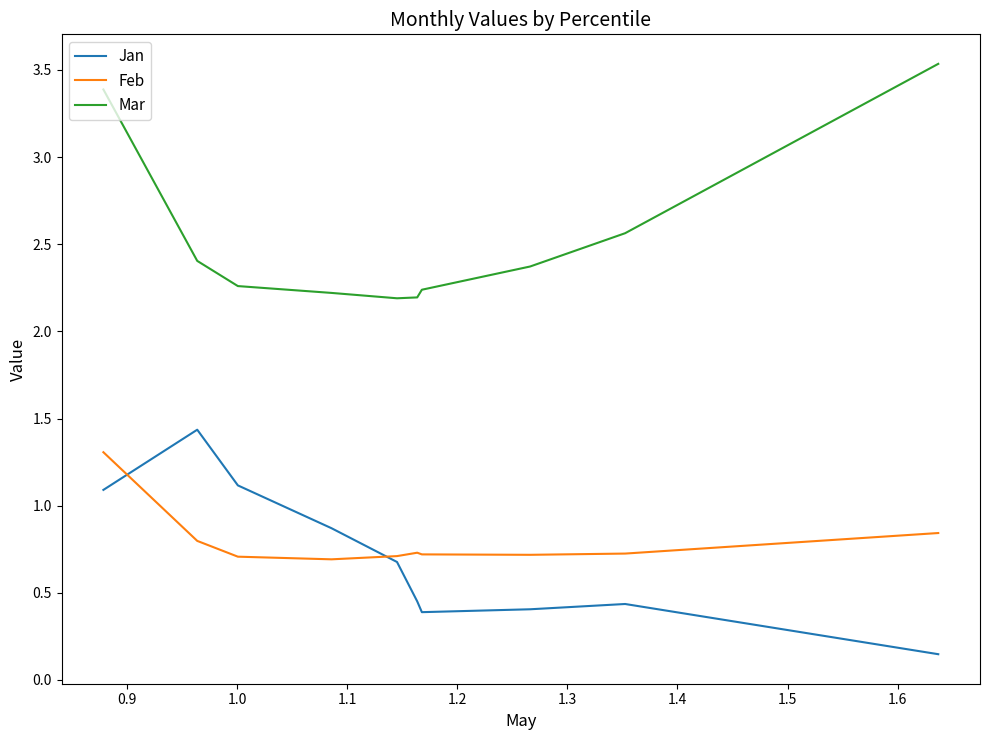

Which series has the largest total across all categories?

Mar